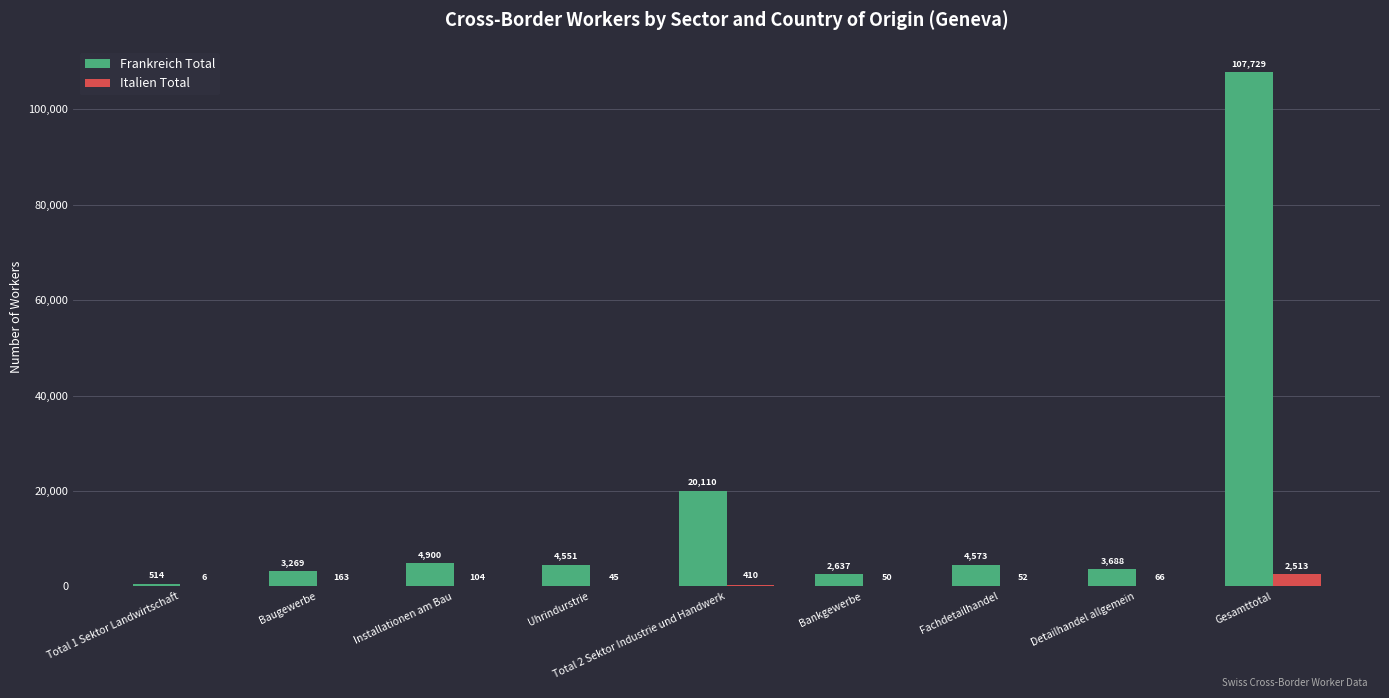

At which category does the chart reach its peak across all series?

Gesamttotal